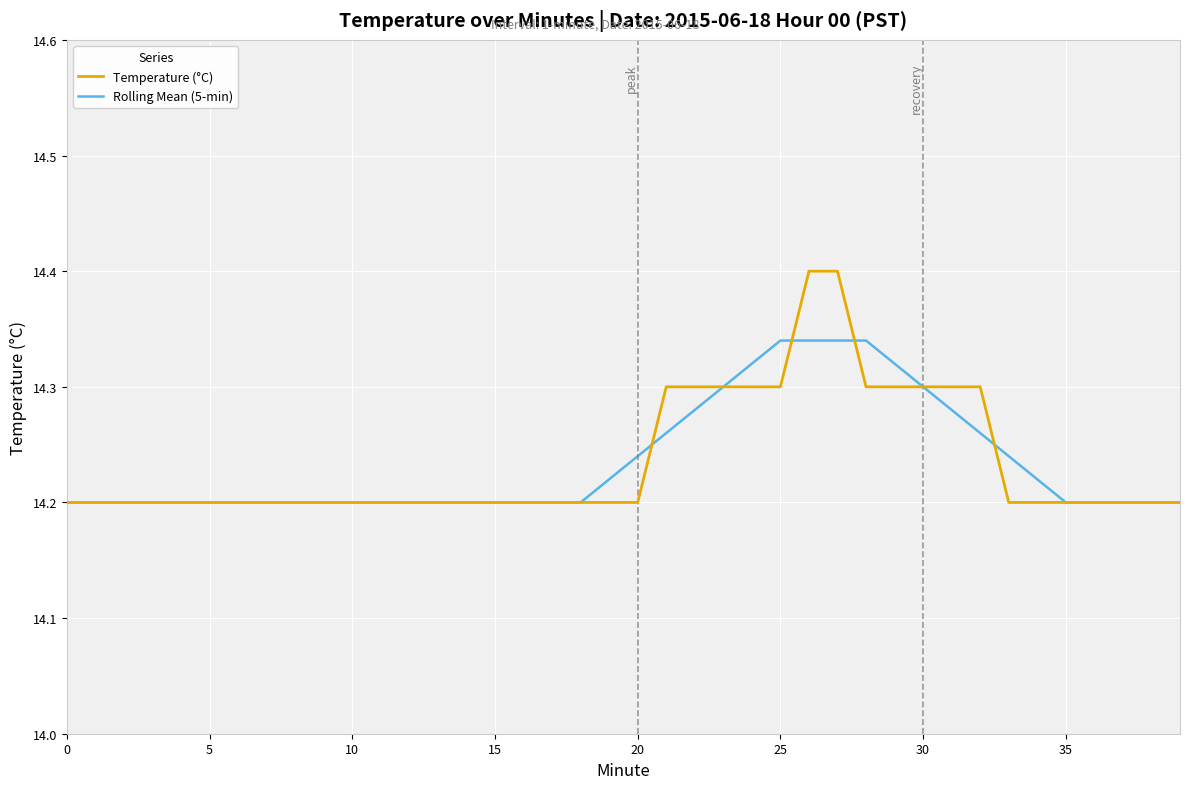

Rank the series by their maximum value, from highest to lowest.

Temperature (°C), Rolling Mean (5-min)